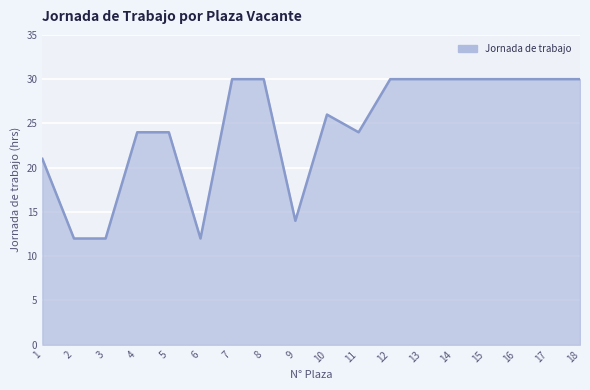

The chart shows a value of 10 at 4. True or false?

False